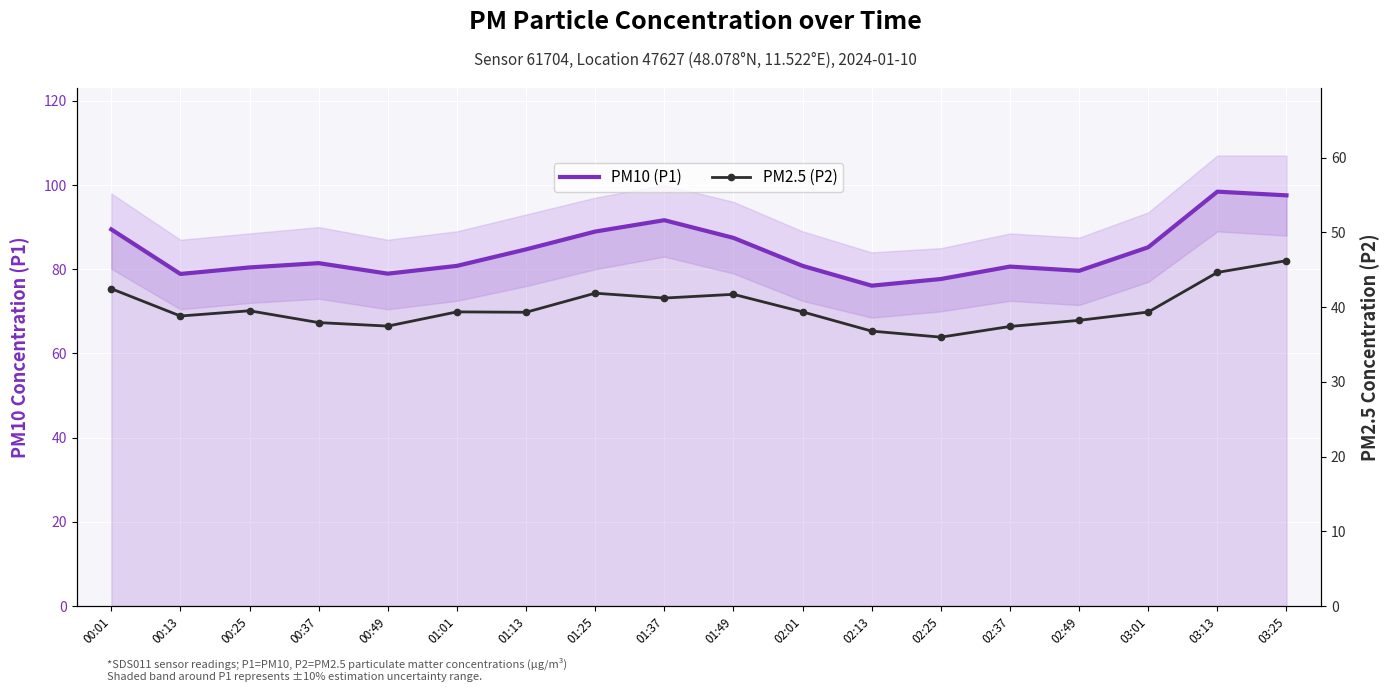

Reading left to right, list all the values displayed in this chart.

PM10 (P1): 00:01=89.5	00:13=78.9	00:25=80.4	00:37=81.5	00:49=79.0	01:01=80.8	01:13=84.7	01:25=89.0	01:37=91.7	01:49=87.5	02:01=80.8	02:13=76.1	02:25=77.7	02:37=80.6	02:49=79.6	03:01=85.2	03:13=98.4	03:25=97.5
PM2.5 (P2): 00:01=42.5	00:13=38.8	00:25=39.5	00:37=37.9	00:49=37.5	01:01=39.4	01:13=39.3	01:25=41.9	01:37=41.2	01:49=41.7	02:01=39.4	02:13=36.8	02:25=36.0	02:37=37.4	02:49=38.2	03:01=39.3	03:13=44.6	03:25=46.2